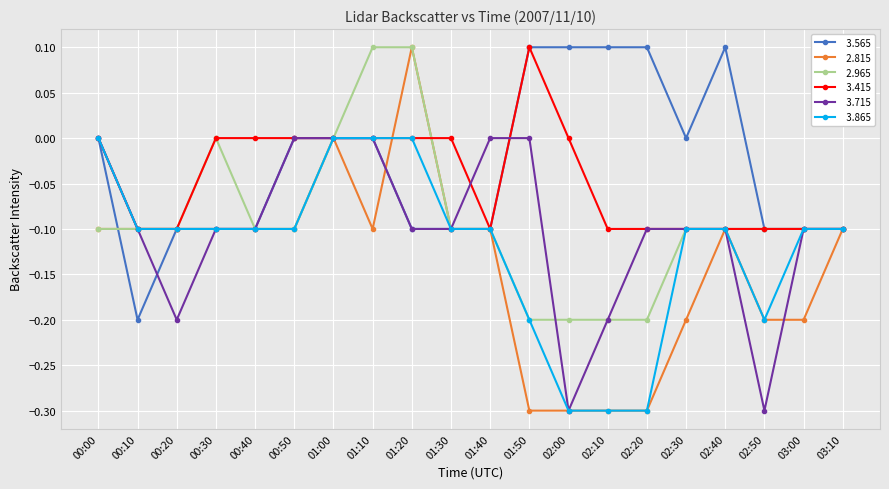

How many categories are shown in the chart?

20